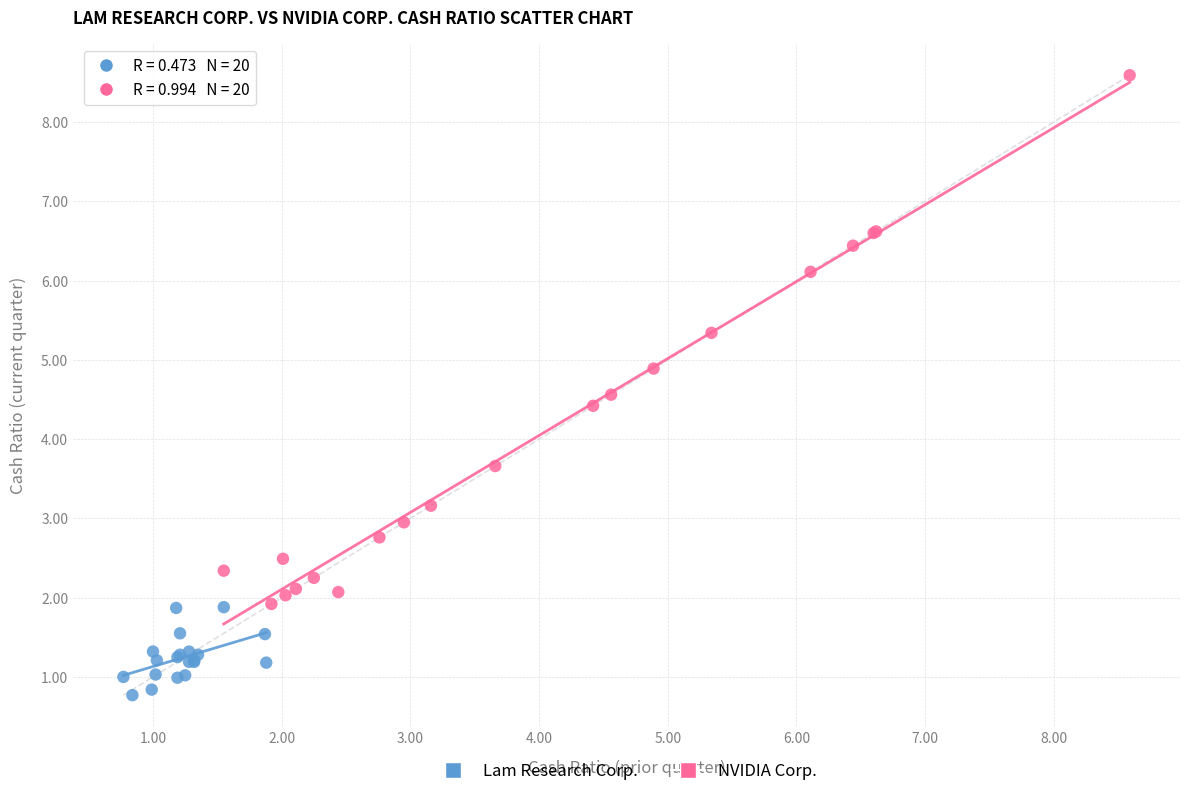

Which series has the widest spread of Y values?

NVIDIA Corp.